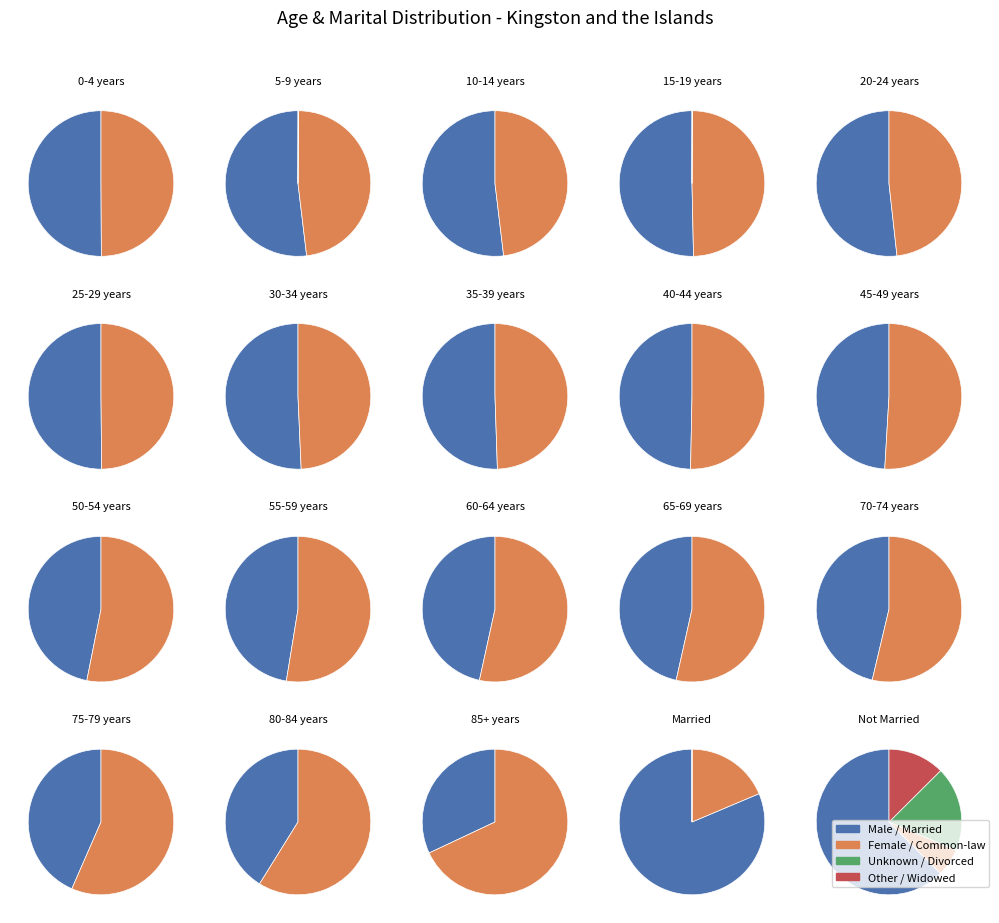

What percentage do 15 to 29 years and 0 to 14 years together represent?

66.3%